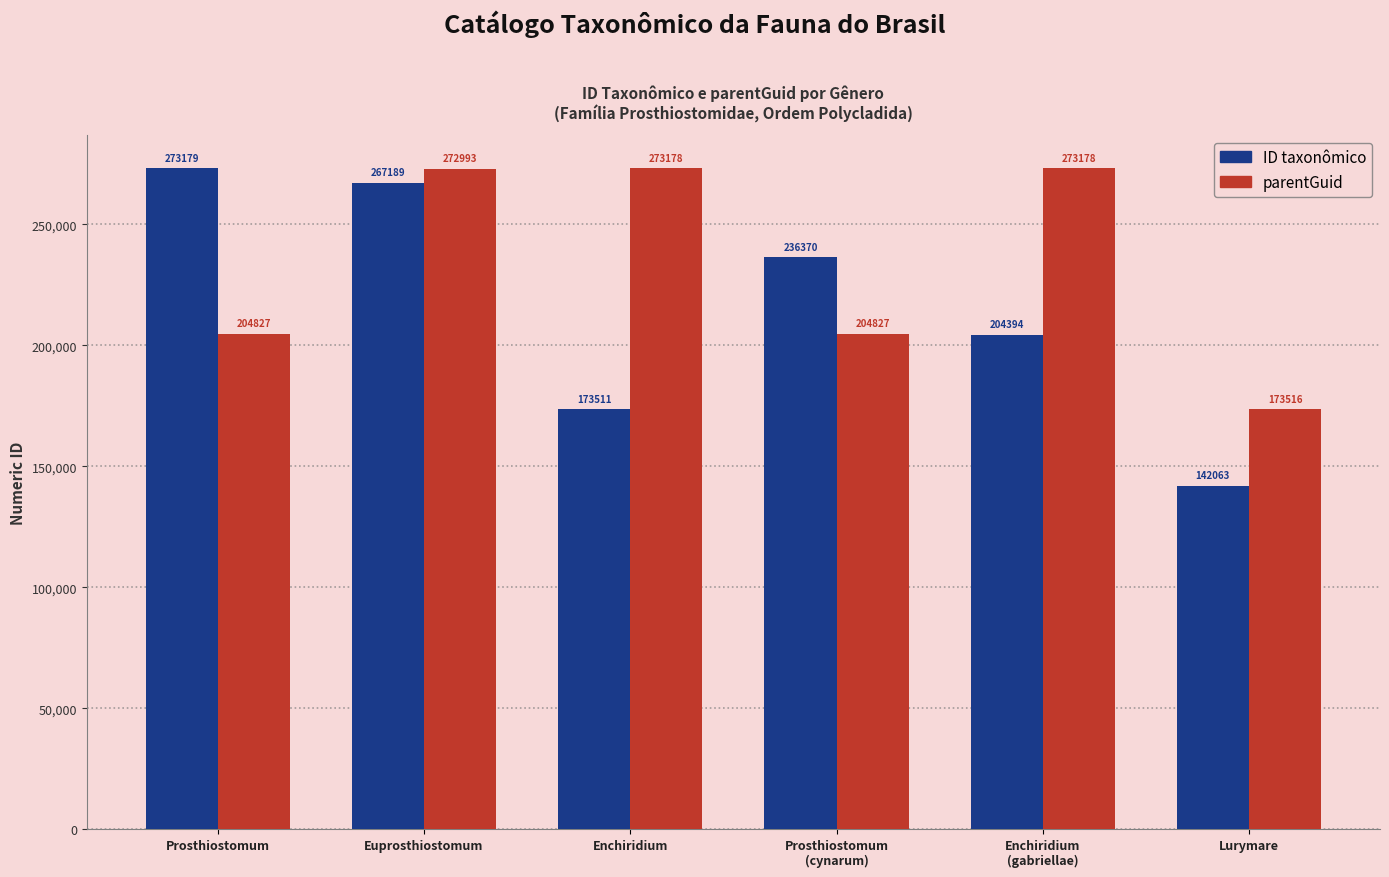

Is the value of parentGuid at Enchiridium greater than the value of ID taxonômico at Enchiridium?

Yes